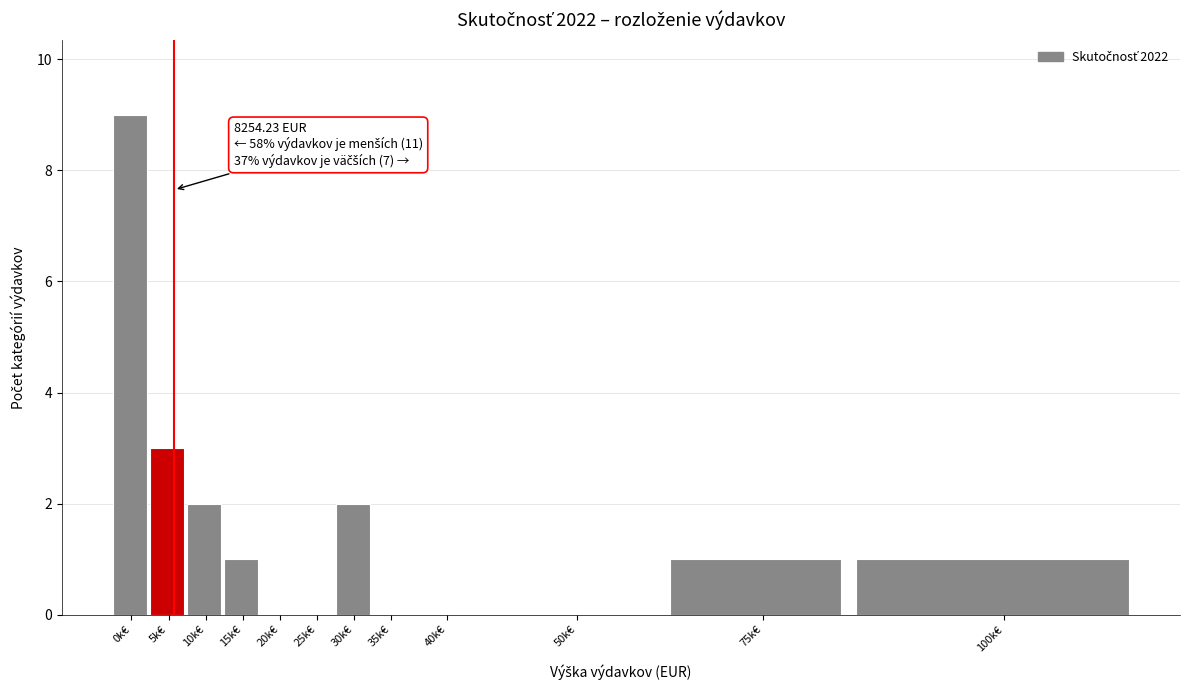

Reading left to right, list all the values displayed in this chart.

0k€=9	5k€=3	10k€=2	15k€=1	20k€=0	25k€=0	30k€=2	35k€=0	40k€=0	50k€=0	75k€=1	100k€=1